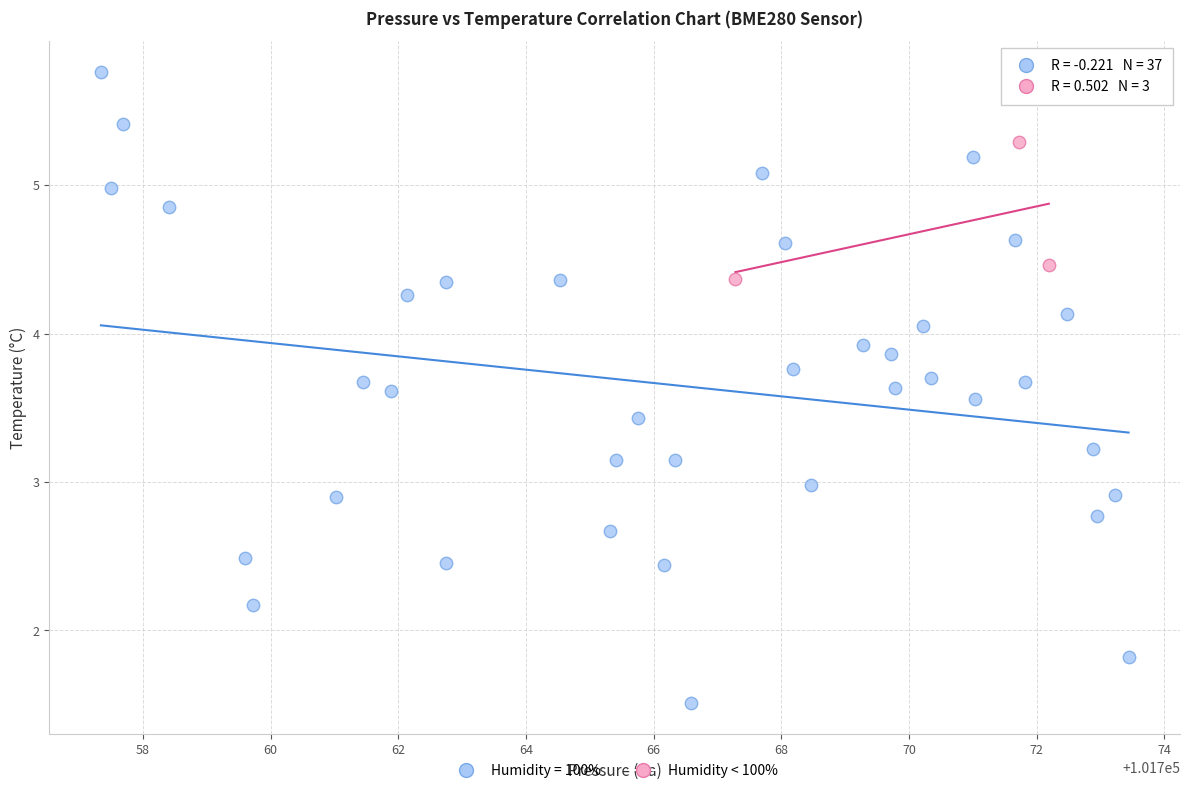

Which series has the largest Y range (max minus min)?

Humidity = 100%